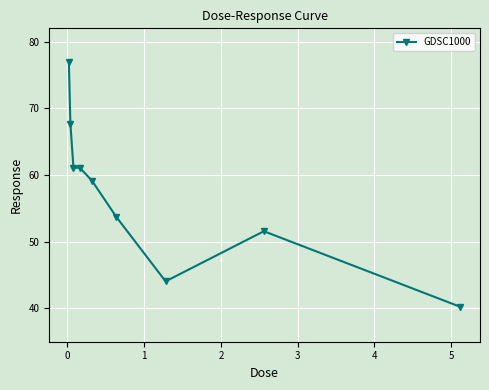

What is the difference between the maximum and second lowest values?

32.9